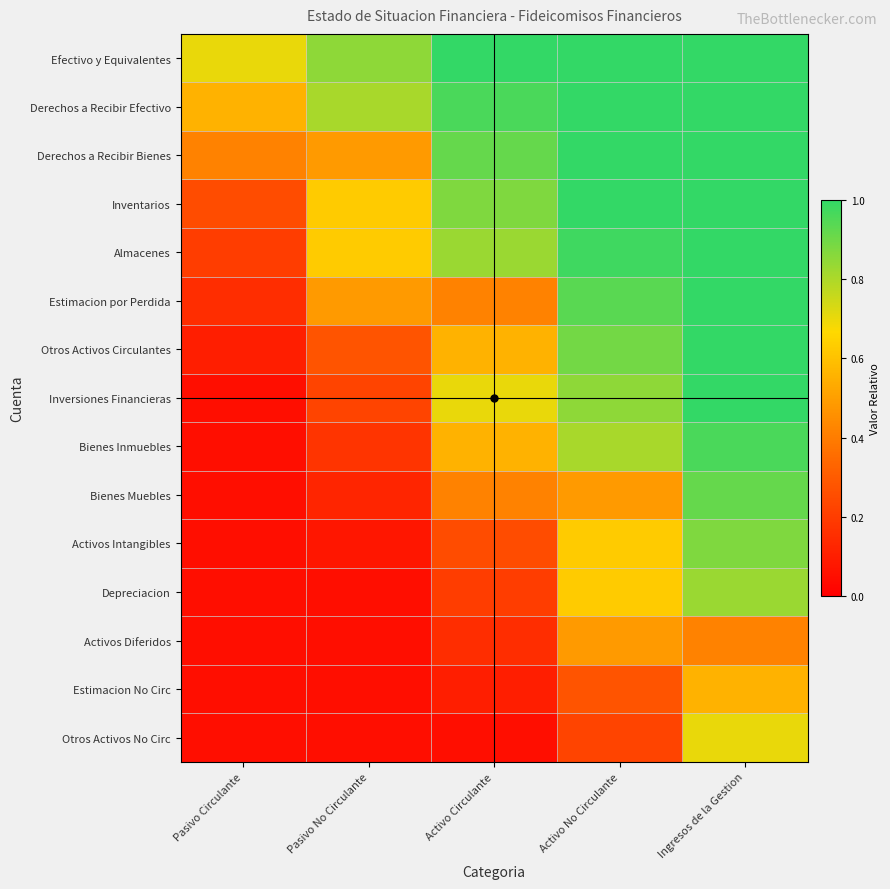

At Pasivo Circulante, list the series in order from largest to smallest.

Efectivo y Equivalentes, Derechos a Recibir Efectivo, Derechos a Recibir Bienes, Inventarios, Almacenes, Estimacion por Perdida, Otros Activos Circulantes, Inversiones Financieras, Bienes Inmuebles, Bienes Muebles, Activos Intangibles, Depreciacion, Activos Diferidos, Estimacion No Circ, Otros Activos No Circ